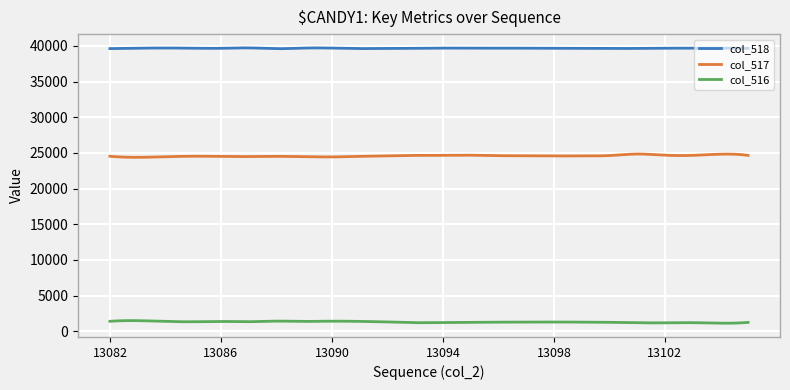

True or false: col_516 and col_518 cross at least once.

False